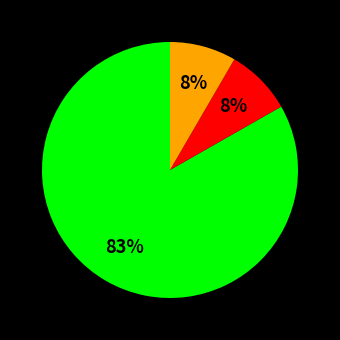

To the nearest percent, what is the average slice percentage?

33%